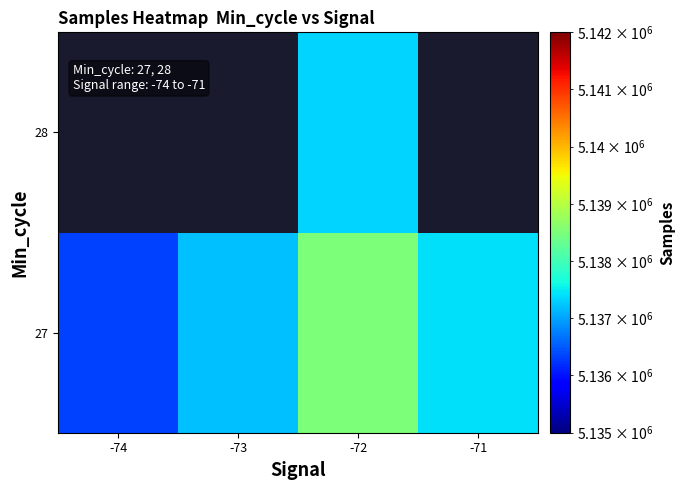

Which category has the lowest value in the 27 series?

-74